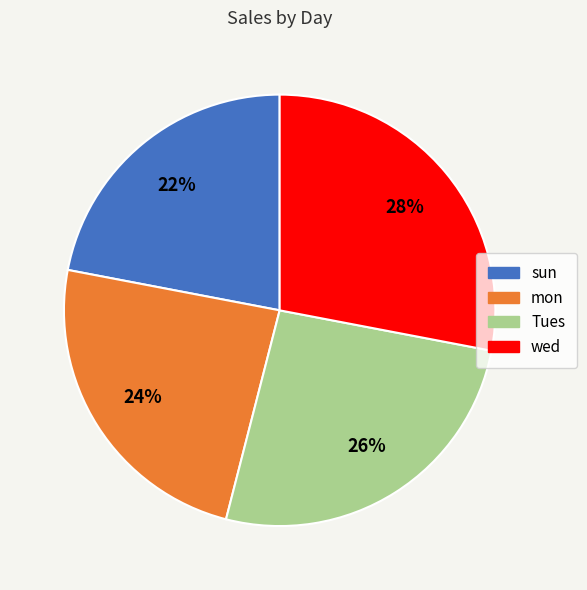

To the nearest percent, what is the combined percentage of sun and mon?

46%